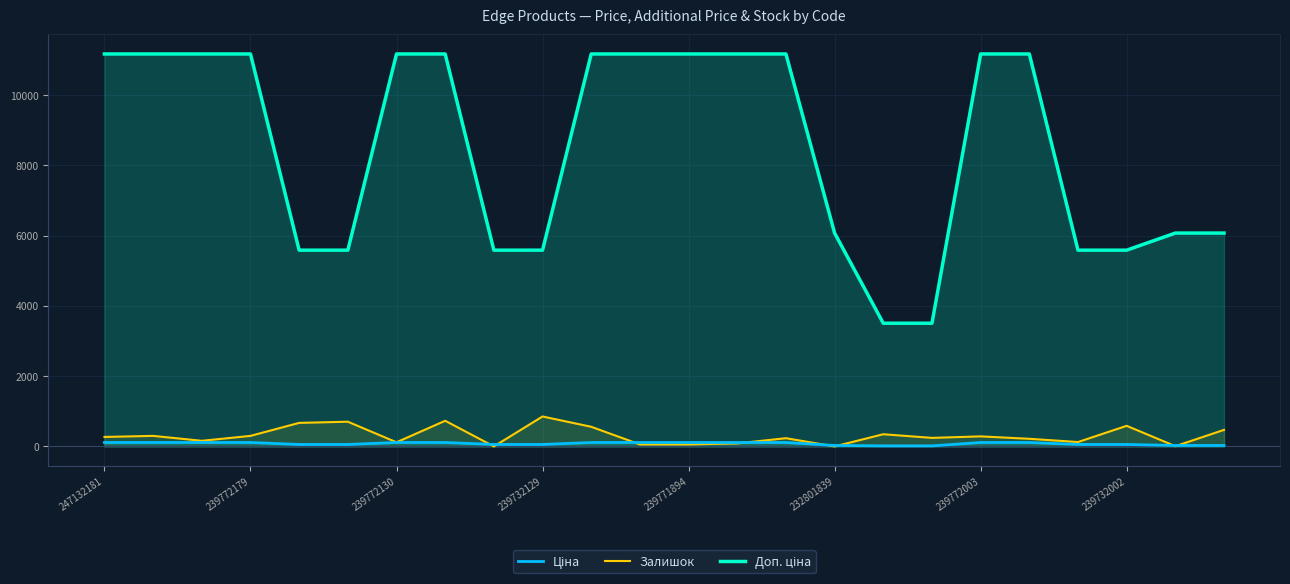

At how many categories does at least one series exceed 3047?

24